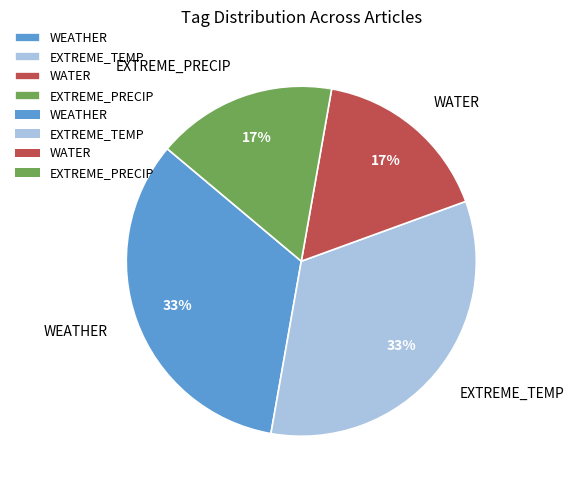

Is there any slice that represents more than half of the pie?

No